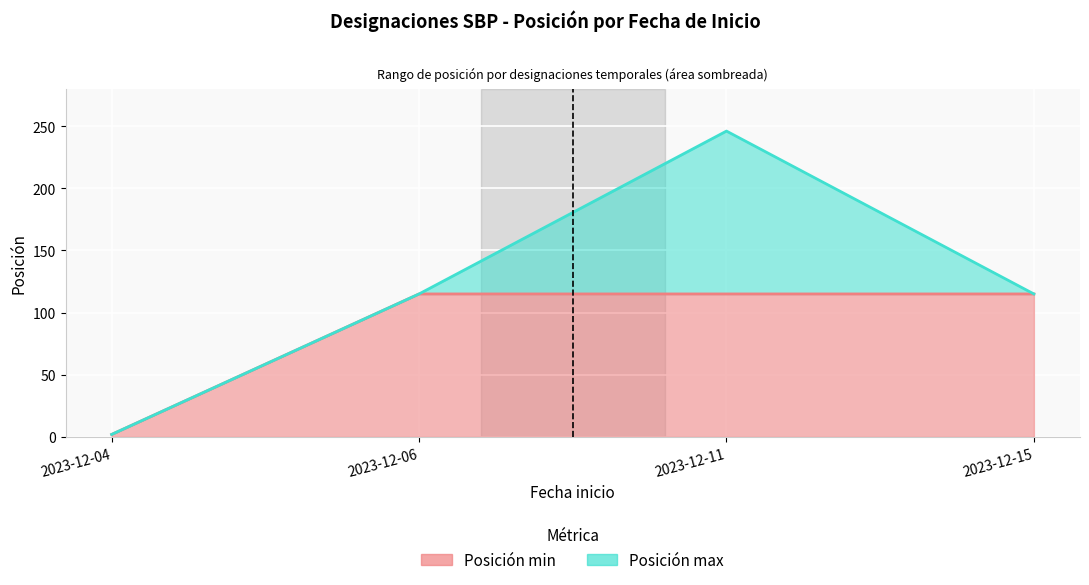

Which series has the largest range (max minus min)?

Posición max línea